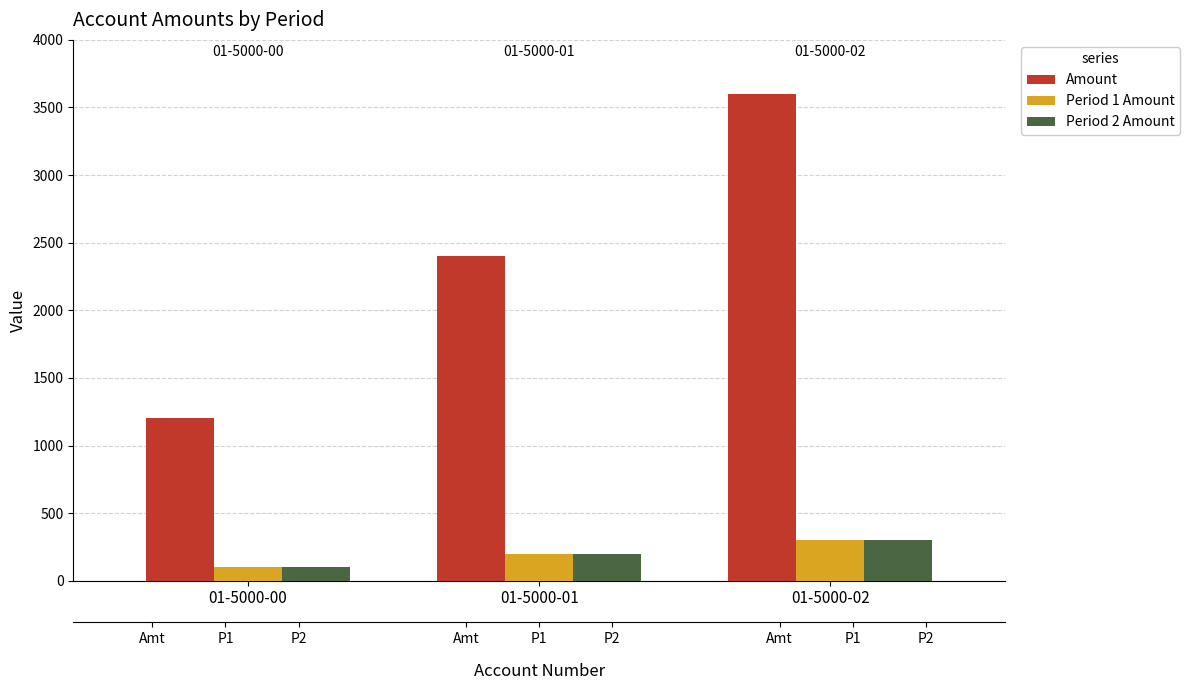

Is it true that Amount equals 2400 at 01-5000-01?

True